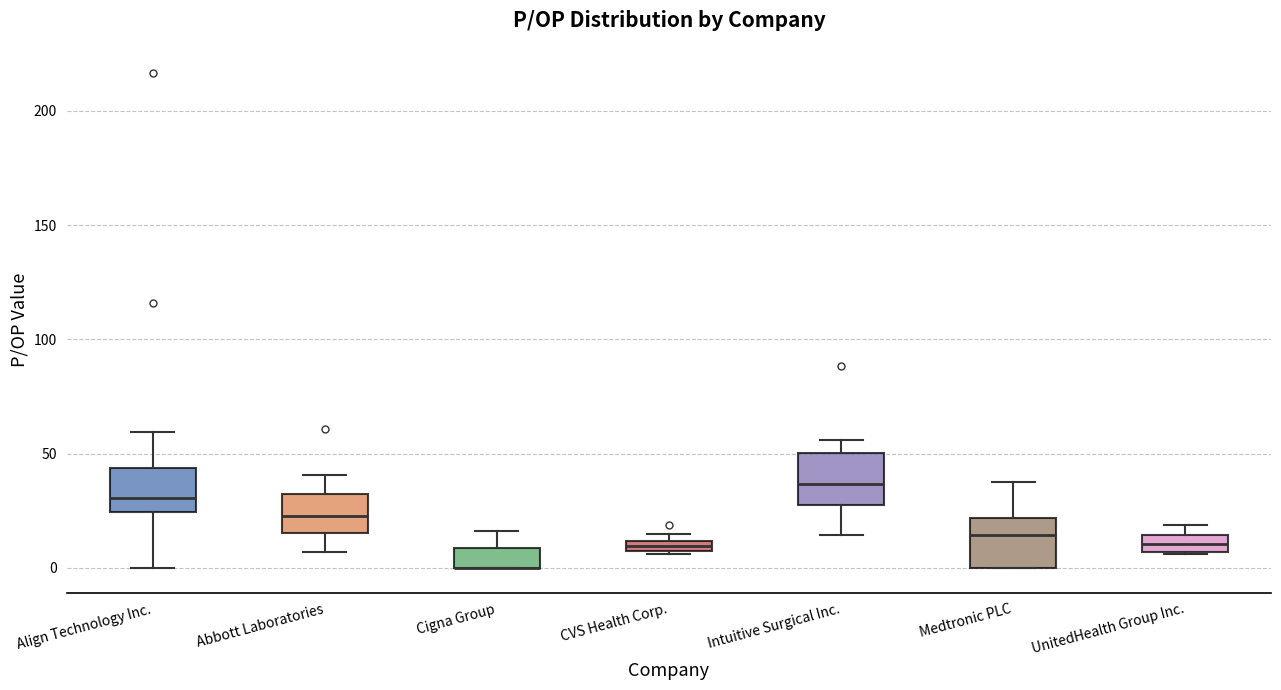

Where is the lower edge of the box for Abbott Laboratories on the y-axis? The values are not printed on the chart, so give them approximately, as read against the axis.

15